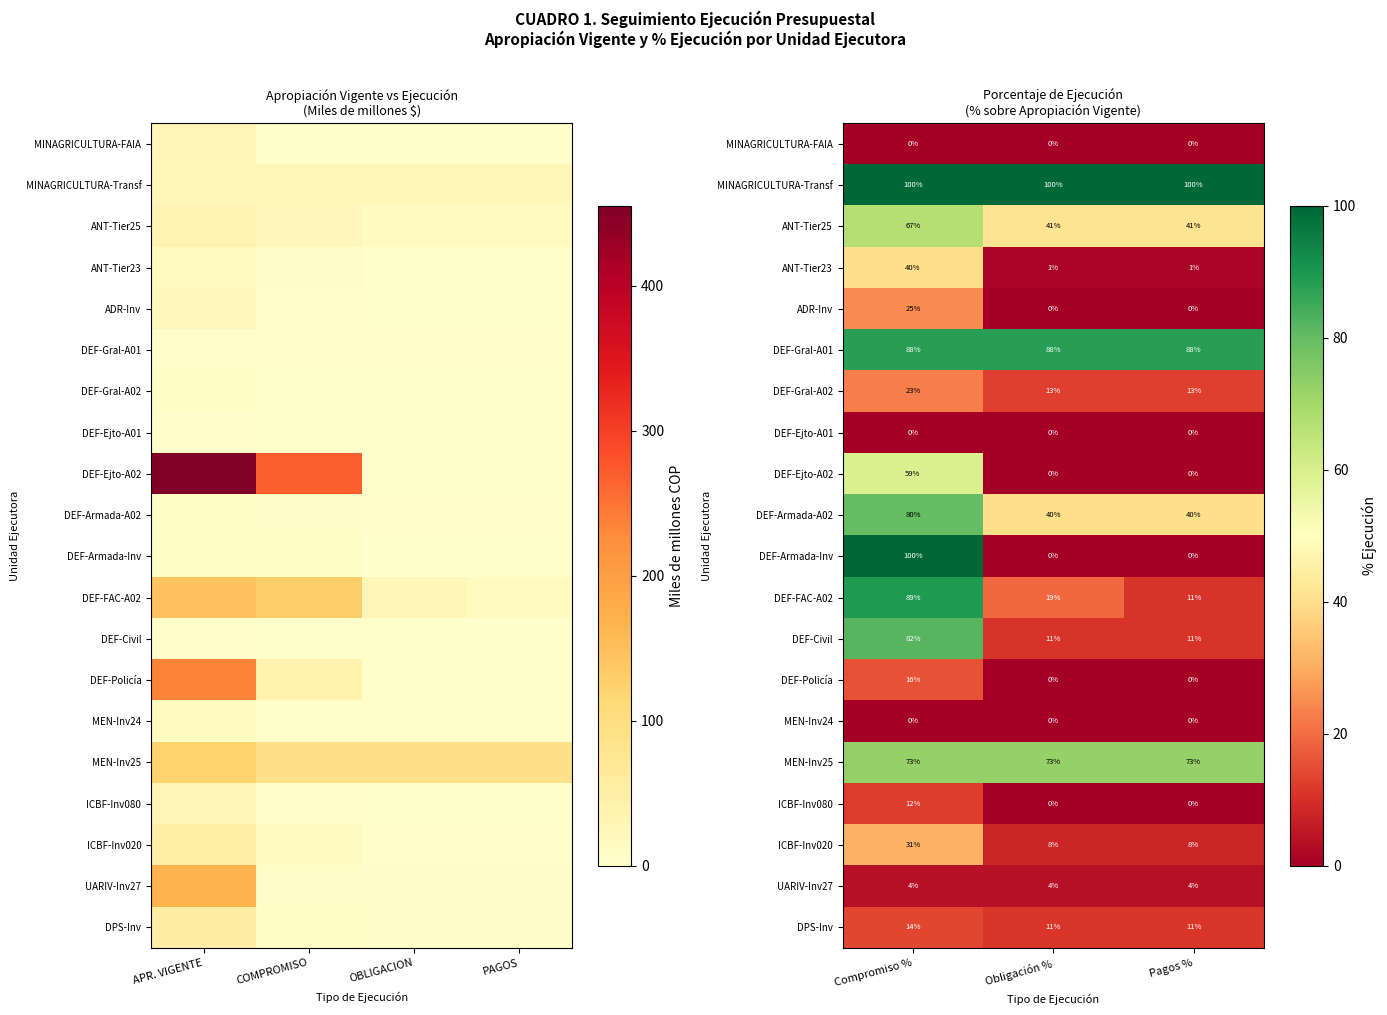

At which category is the sum across all series the highest?

Compromiso %